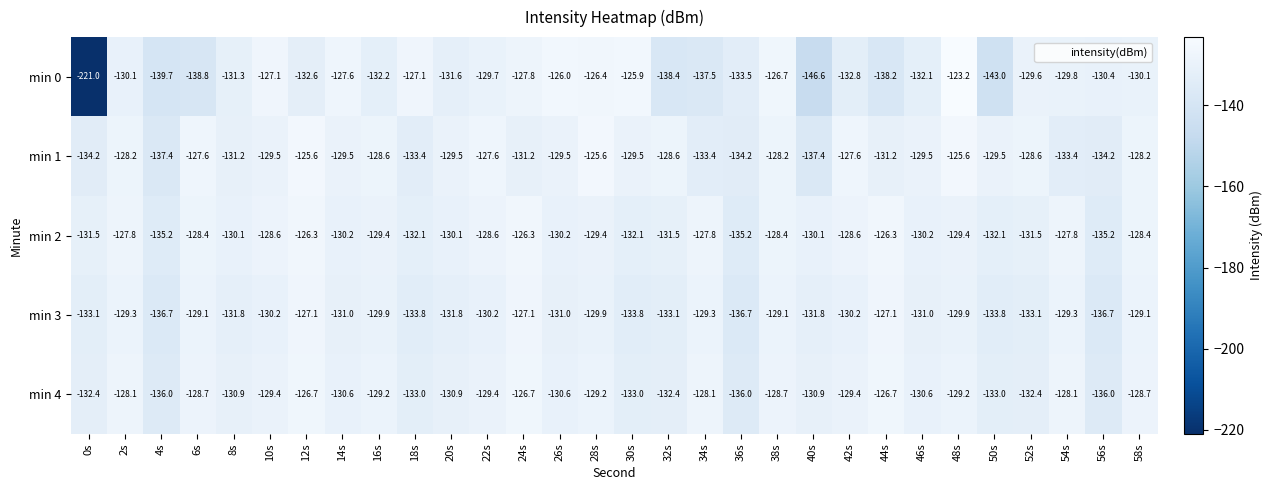

What is the difference between the min 3 values at 10s and 40s?

1.6